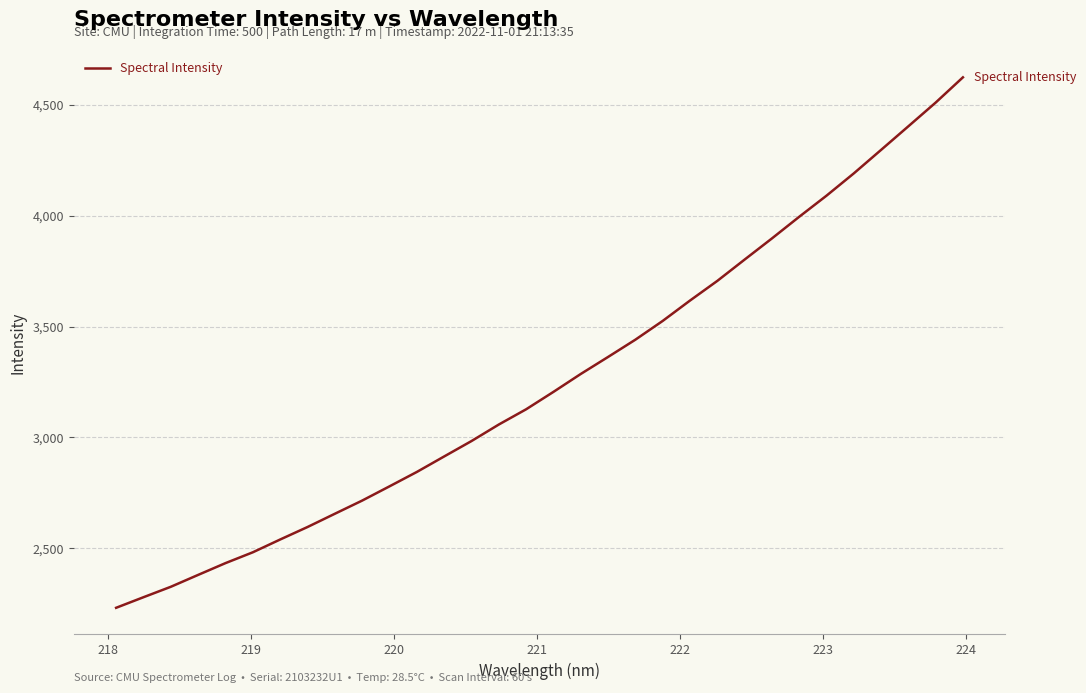

What is the smallest value displayed?

2231.8